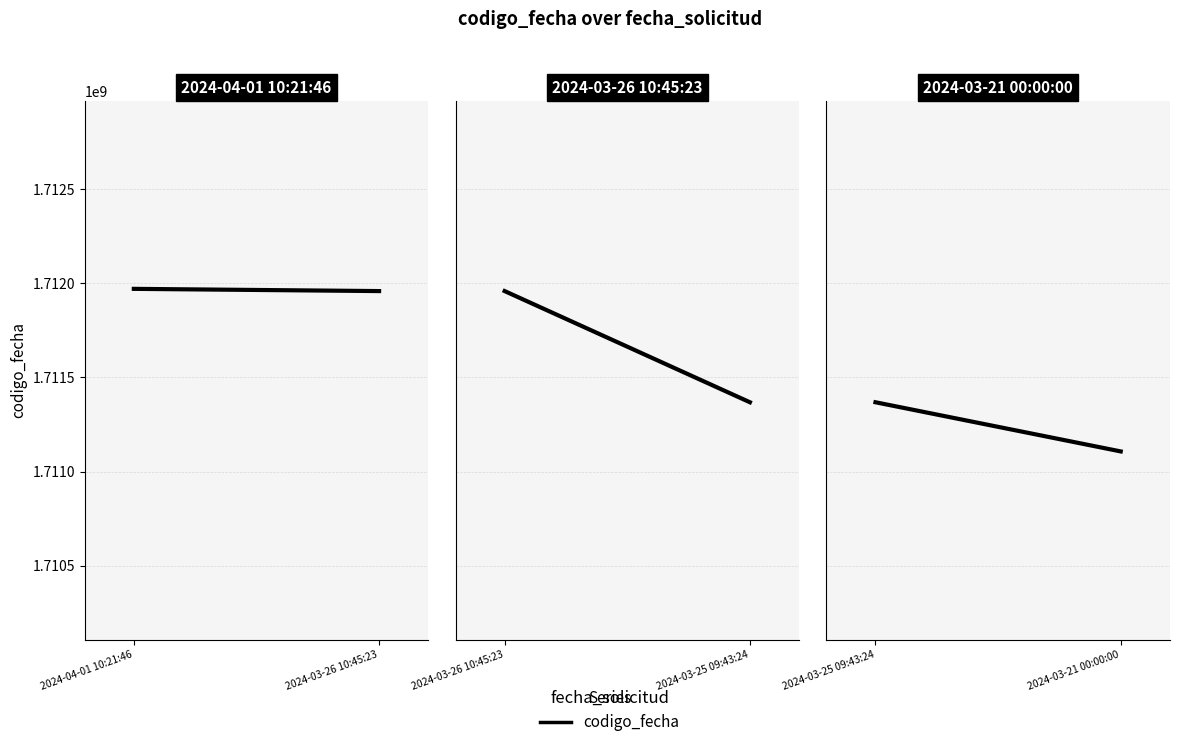

List the labels in order of value, largest first.

2024-03-25 09:43:24, 2024-03-21 00:00:00